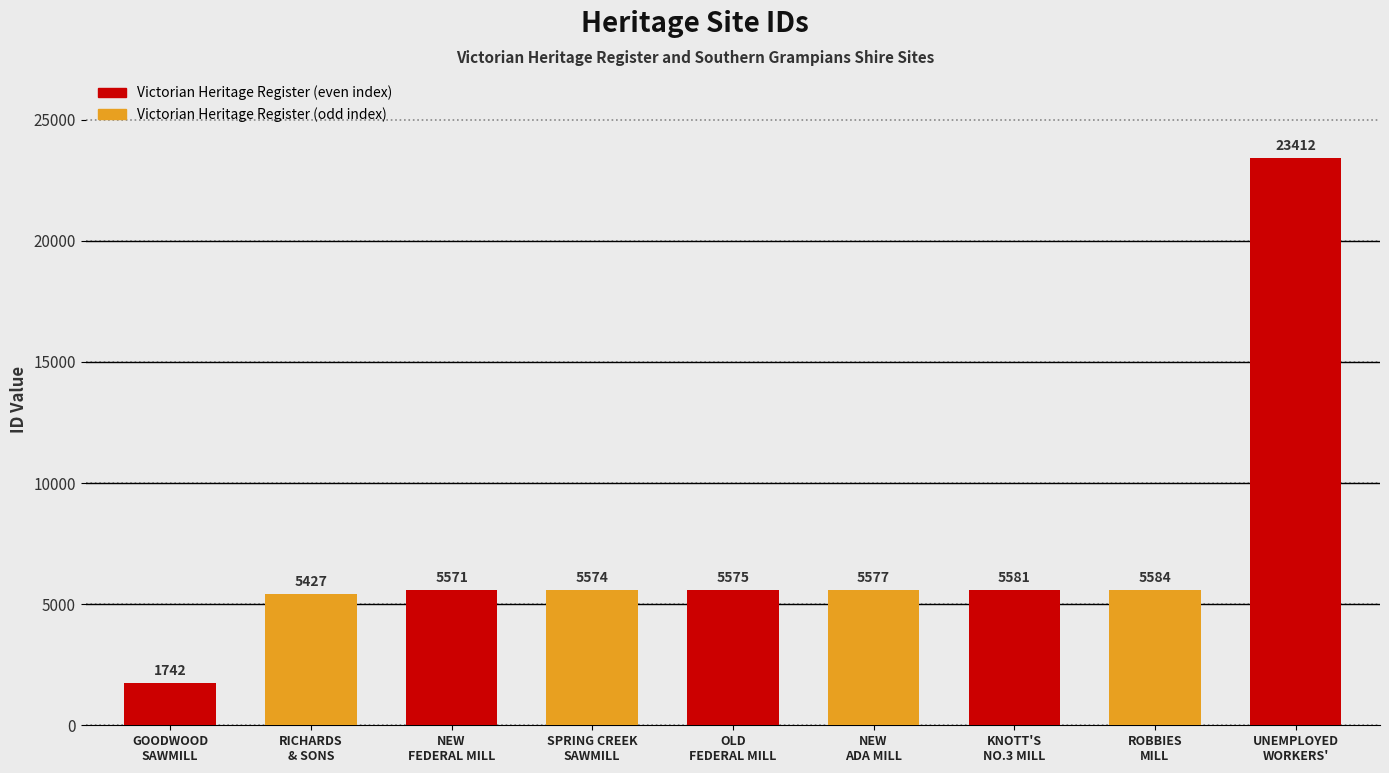

What is the greatest value displayed?

23412